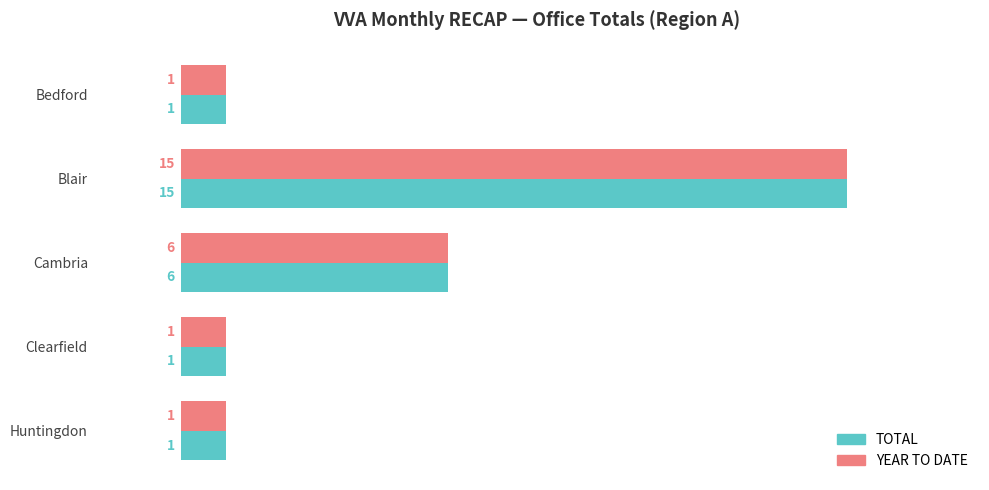

What is the maximum value for TOTAL?

15